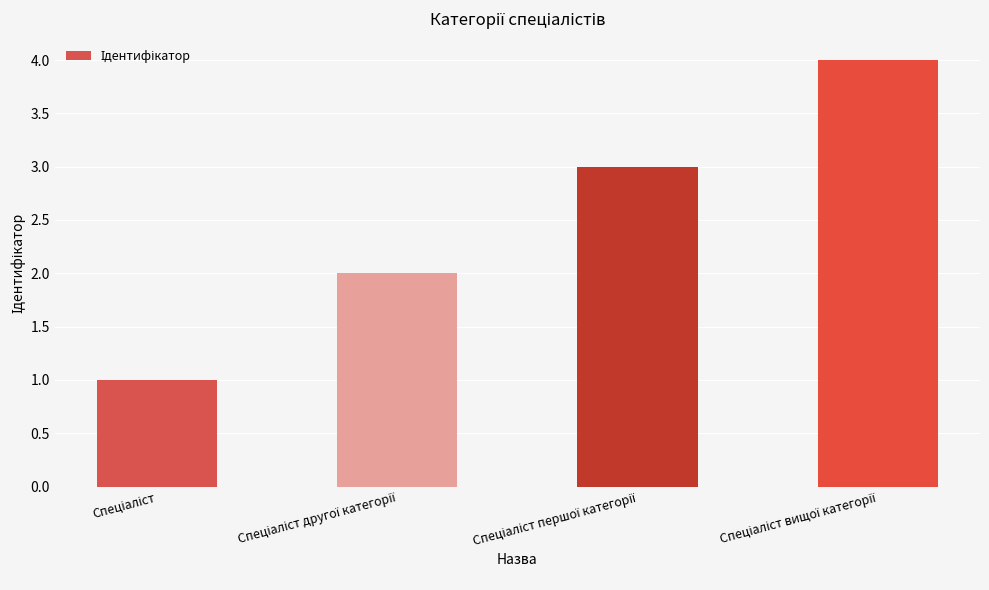

How many values are below 3?

2